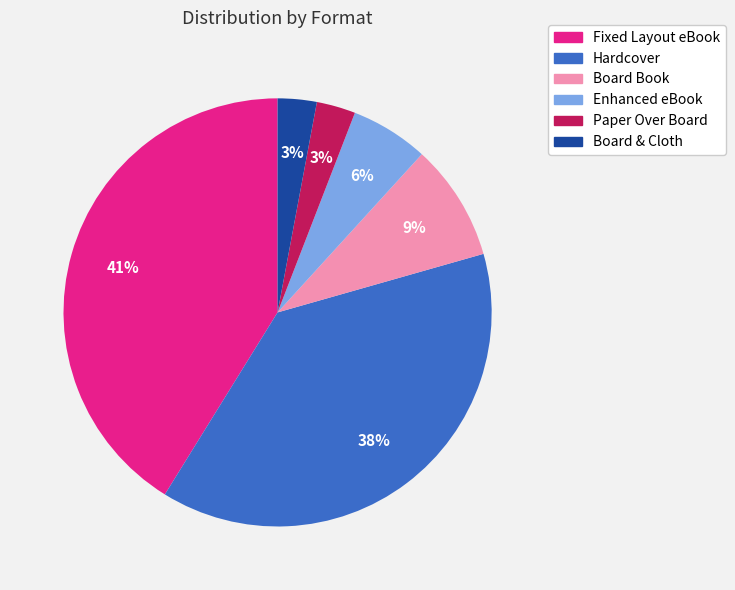

What percentage is the Enhanced eBook slice, to the nearest percent?

6%